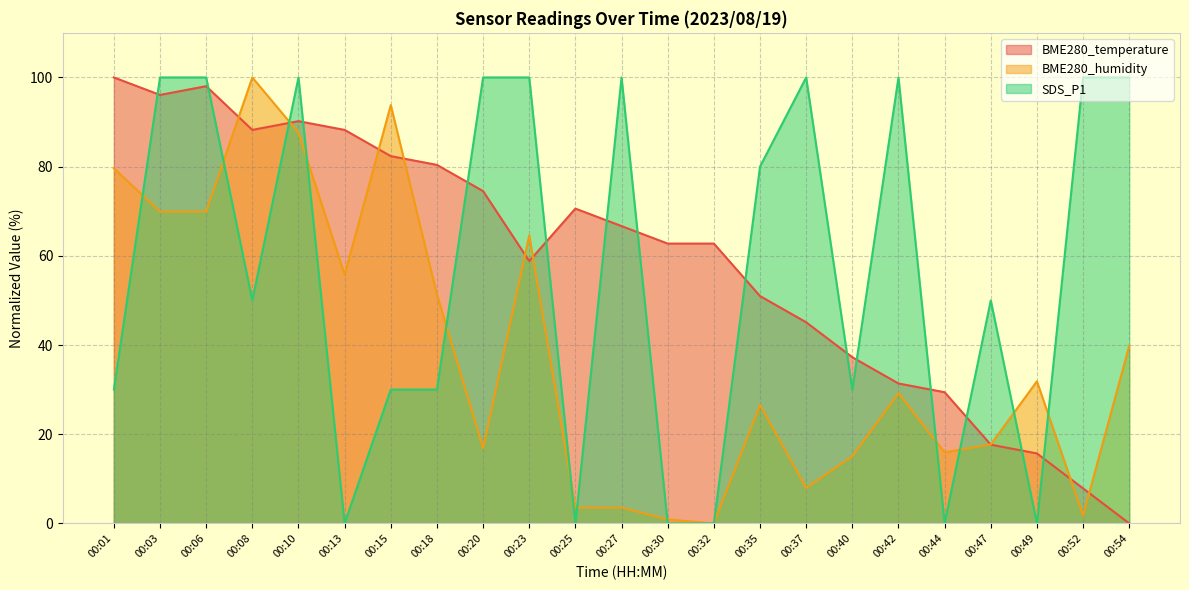

Does the chart have visible grid lines?

Yes